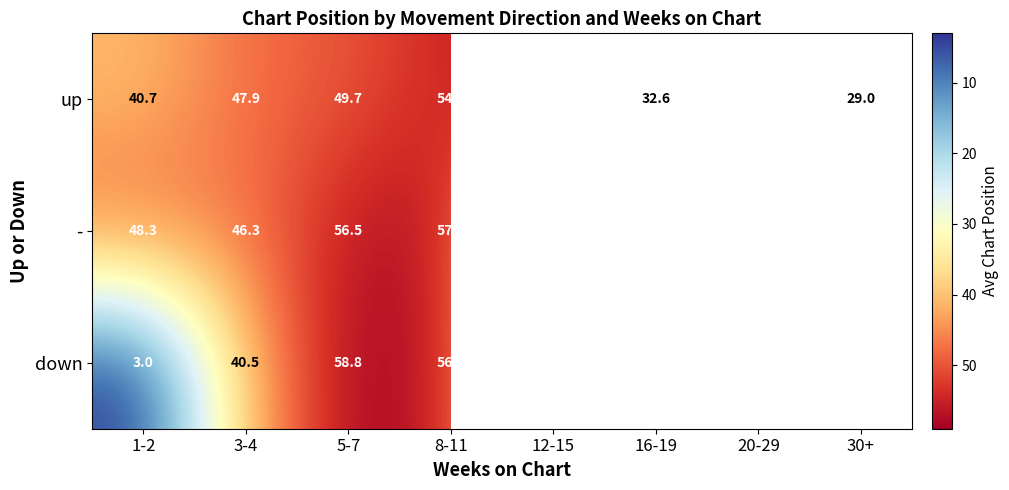

The down series shows 19.7 at 12-15. True or false?

True